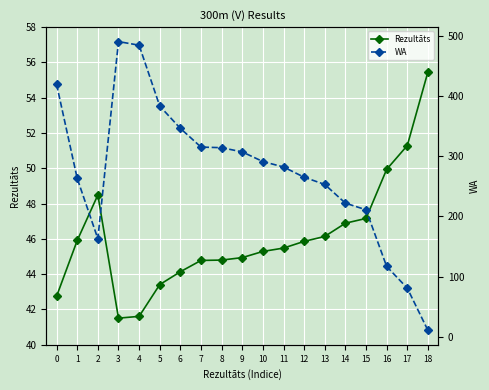

How many data points in WA are above 282?

9